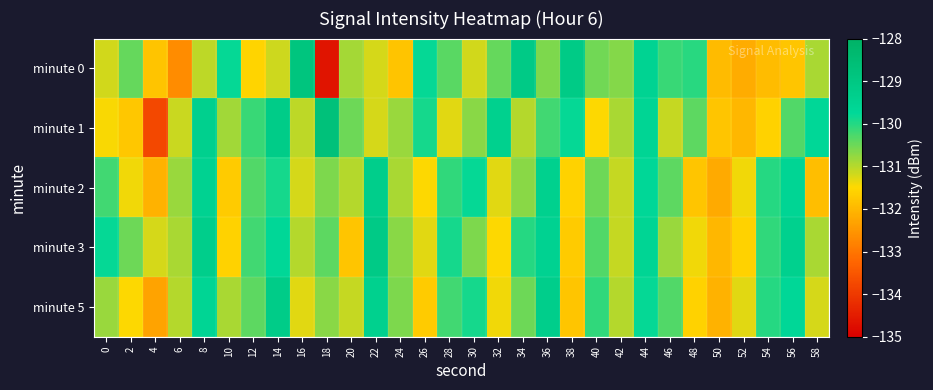

Reading left to right, list all the values displayed in this chart.

minute 0: 0=-131.2	2=-130.5	4=-131.8	6=-132.6	8=-131.1	10=-129.8	12=-131.6	14=-131.1	16=-128.9	18=-134.6	20=-130.9	22=-131.2	24=-131.8	26=-129.8	28=-130.4	30=-131.2	32=-130.4	34=-129.1	36=-130.6	38=-129.1	40=-130.5	42=-130.7	44=-129.5	46=-130.1	48=-130.0	50=-132.0	52=-132.2	54=-131.9	56=-131.8	58=-130.9
minute 1: 0=-131.5	2=-131.8	4=-133.8	6=-131.1	8=-129.4	10=-130.9	12=-130.1	14=-129.2	16=-131.1	18=-128.7	20=-130.5	22=-131.2	24=-130.8	26=-129.9	28=-131.3	30=-130.7	32=-129.4	34=-131.0	36=-130.2	38=-129.8	40=-131.5	42=-130.9	44=-129.6	46=-131.1	48=-130.4	50=-131.8	52=-132.0	54=-131.6	56=-130.3	58=-129.7
minute 2: 0=-130.2	2=-131.4	4=-132.1	6=-130.8	8=-129.5	10=-131.7	12=-130.3	14=-129.9	16=-131.2	18=-130.6	20=-131.0	22=-129.3	24=-130.9	26=-131.5	28=-130.1	30=-129.8	32=-131.3	34=-130.7	36=-129.4	38=-131.6	40=-130.5	42=-131.1	44=-129.7	46=-130.4	48=-131.8	50=-132.2	52=-131.4	54=-130.0	56=-129.6	58=-131.9
minute 3: 0=-129.8	2=-130.5	4=-131.2	6=-130.9	8=-129.3	10=-131.6	12=-130.2	14=-129.7	16=-131.0	18=-130.4	20=-131.8	22=-129.1	24=-130.7	26=-131.3	28=-129.9	30=-130.6	32=-131.5	34=-130.0	36=-129.5	38=-131.7	40=-130.3	42=-131.1	44=-129.6	46=-130.8	48=-131.4	50=-132.0	52=-131.6	54=-130.1	56=-129.4	58=-130.9
minute 5: 0=-130.8	2=-131.5	4=-132.3	6=-131.0	8=-129.6	10=-130.9	12=-130.4	14=-129.2	16=-131.3	18=-130.7	20=-131.1	22=-129.4	24=-130.6	26=-131.7	28=-130.2	30=-129.9	32=-131.4	34=-130.5	36=-129.3	38=-131.8	40=-130.1	42=-131.0	44=-129.8	46=-130.3	48=-131.6	50=-132.1	52=-131.3	54=-130.0	56=-129.7	58=-131.2